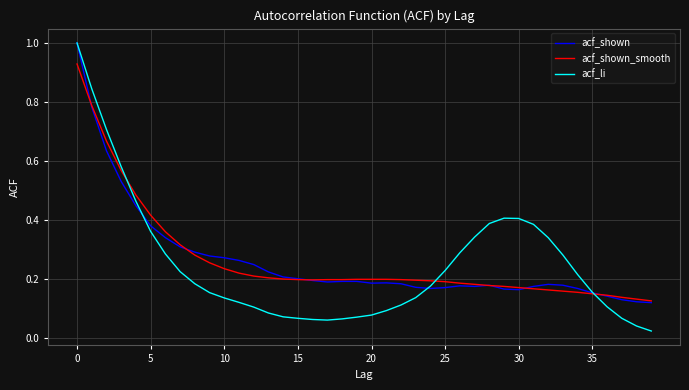

Which series has the largest range (max minus min)?

acf_li